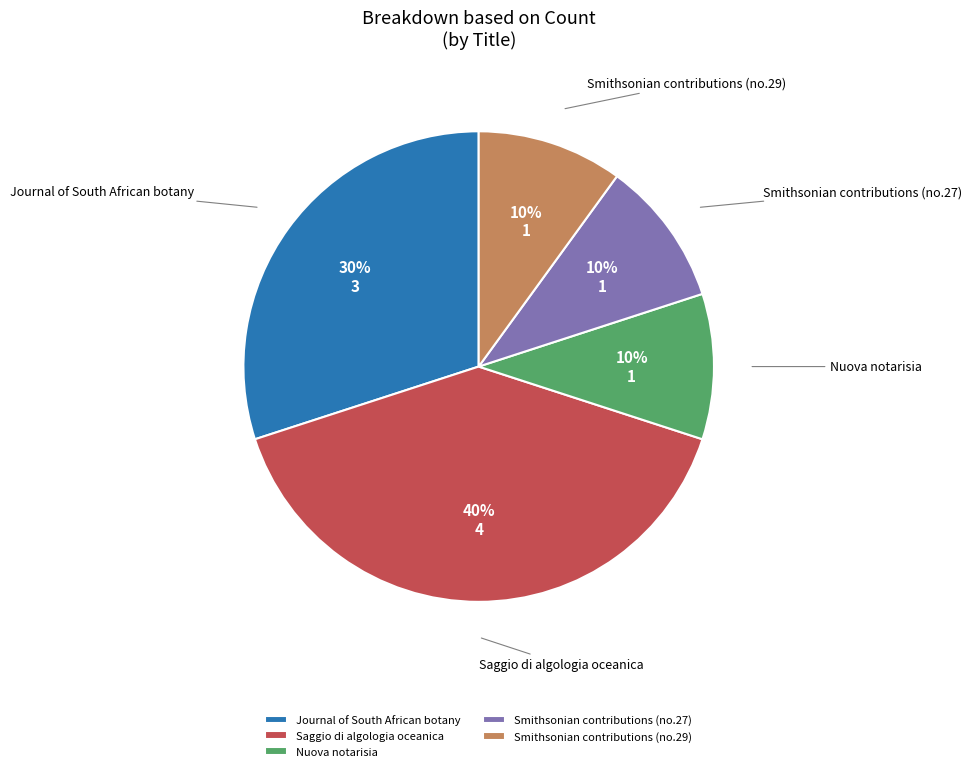

To the nearest percent, what is the combined percentage of Nuova notarisia and Journal of South African botany?

40%